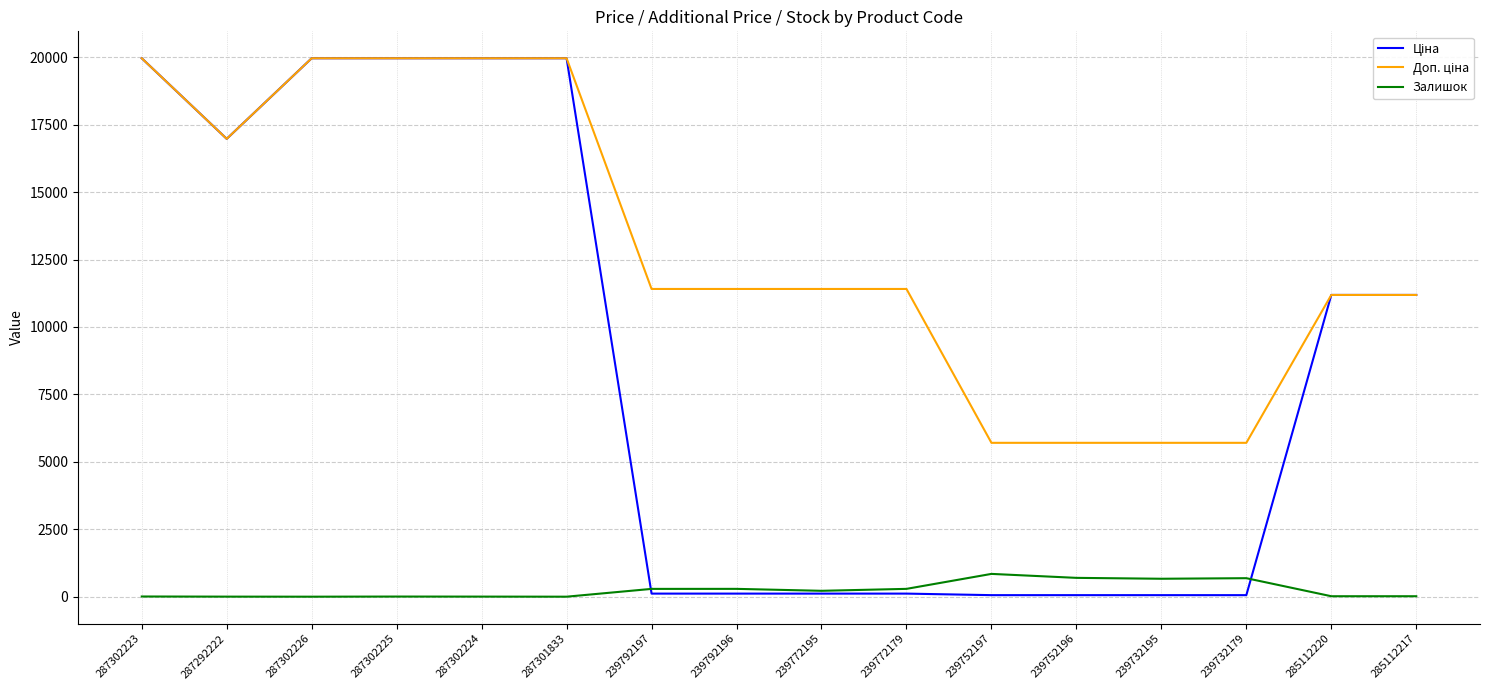

What is the greatest value displayed?

19964.2